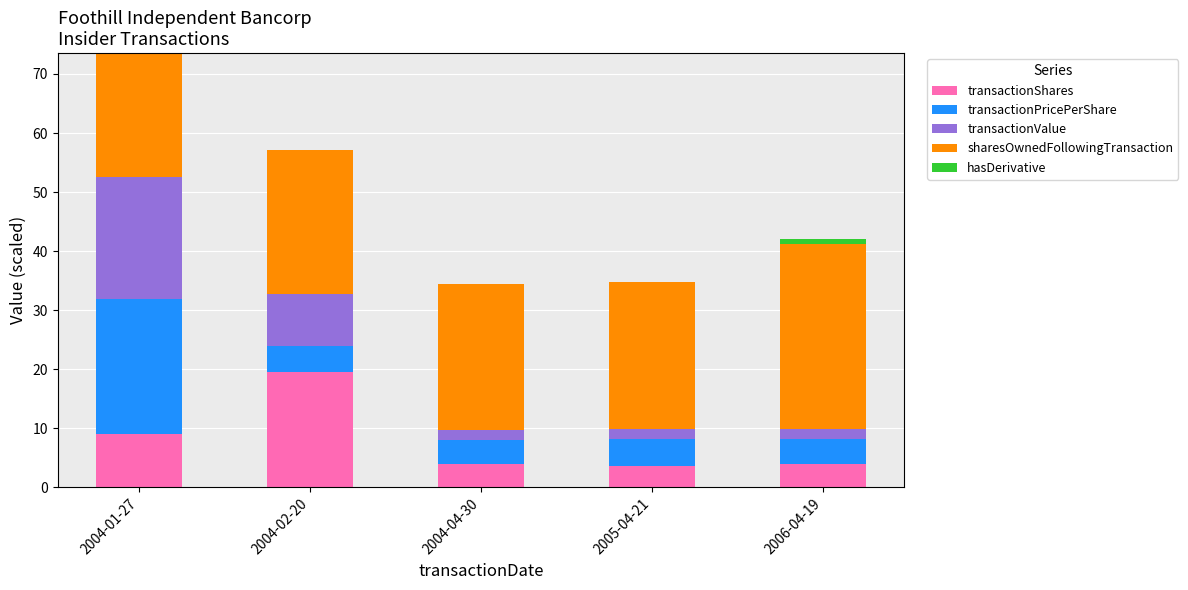

What is the total value across all series at 2004-02-20?

57.2